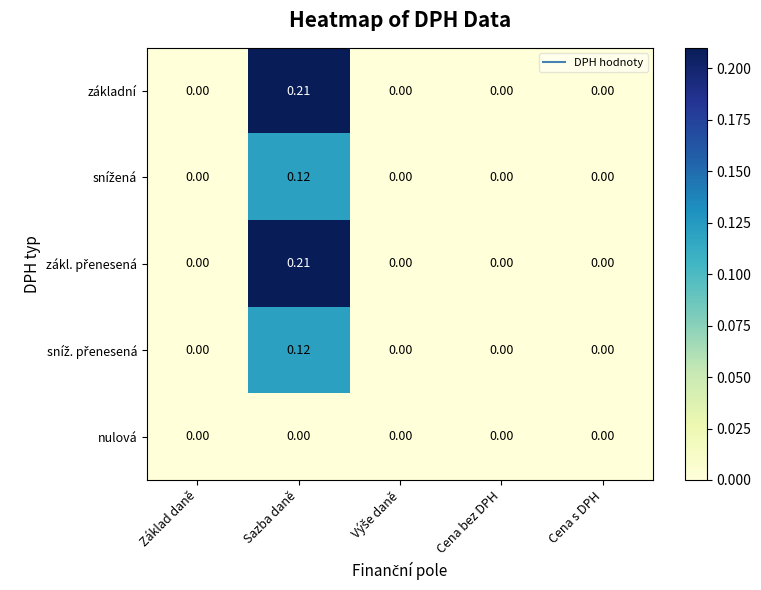

At which category is the sum across all series the highest?

Sazba daně